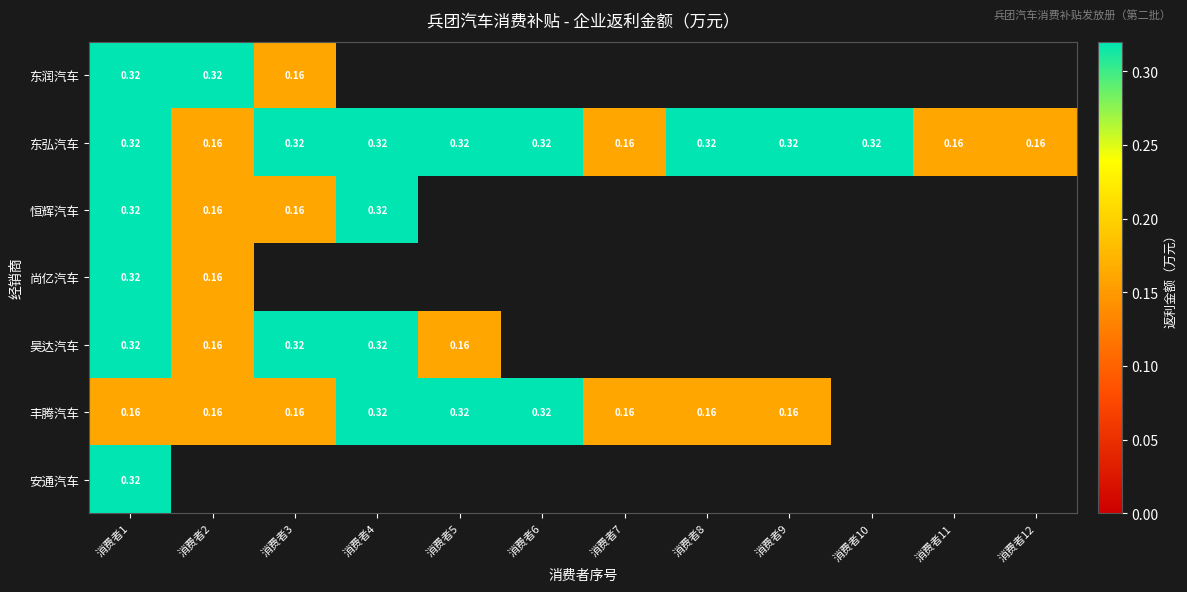

Rank the series by their maximum value, from highest to lowest.

东润汽车, 东弘汽车, 恒辉汽车, 尚亿汽车, 昊达汽车, 丰腾汽车, 安通汽车